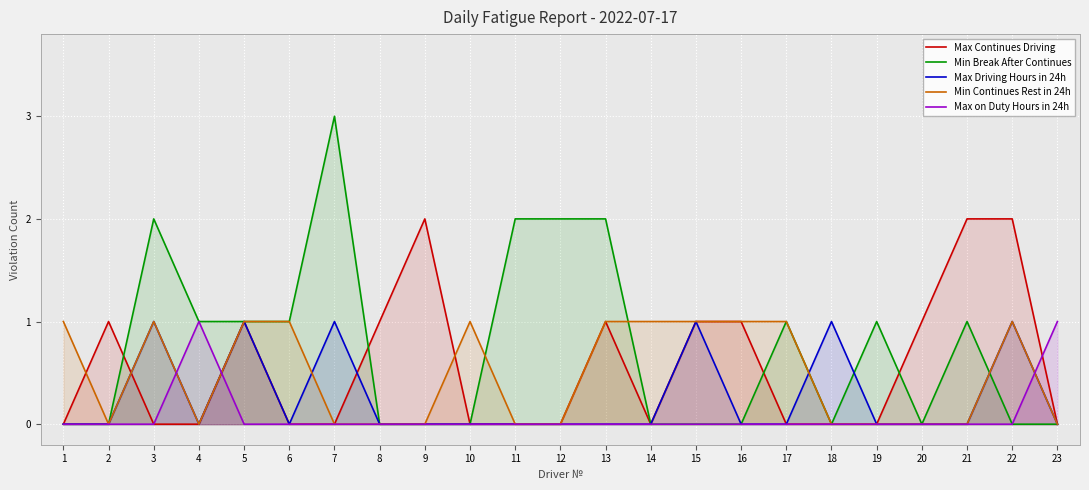

Count the number of data series in this chart.

5